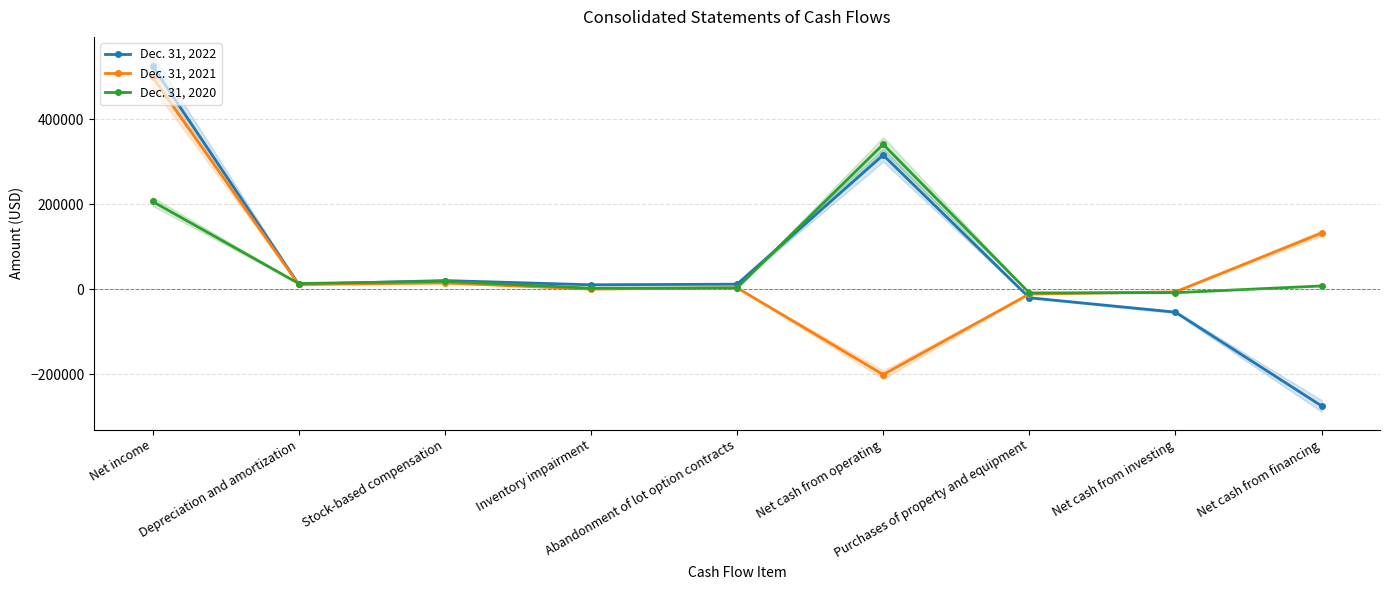

What is the minimum value for Dec. 31, 2020?

-9004